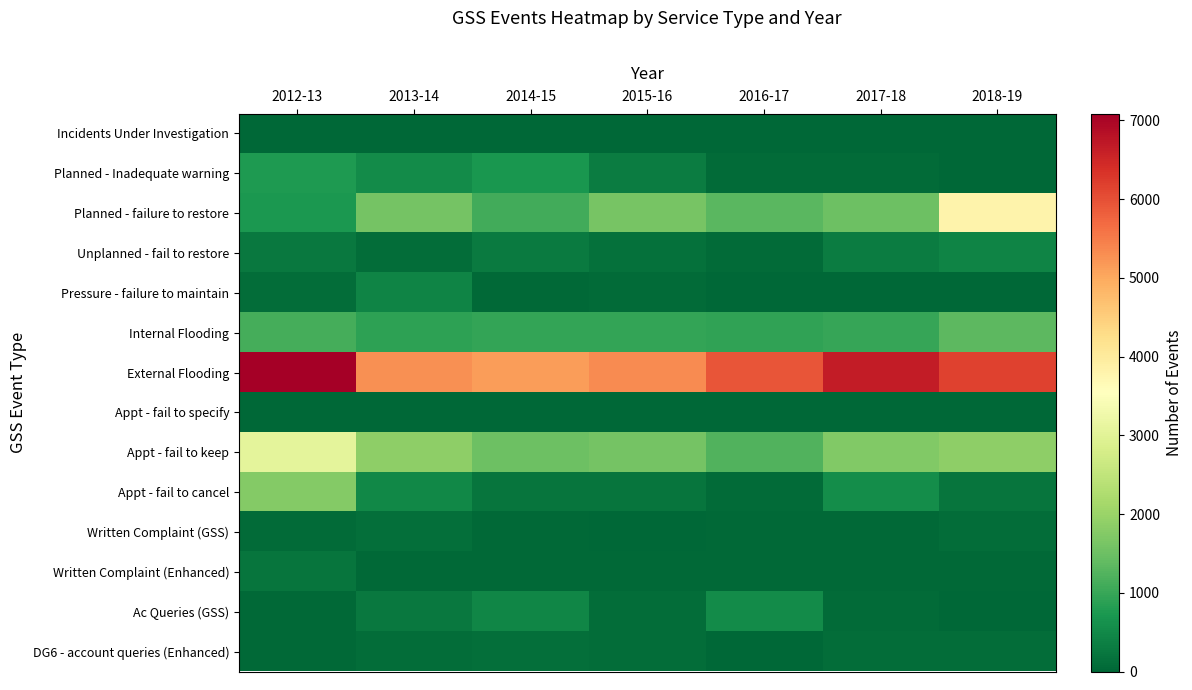

Count the number of data series in this chart.

14